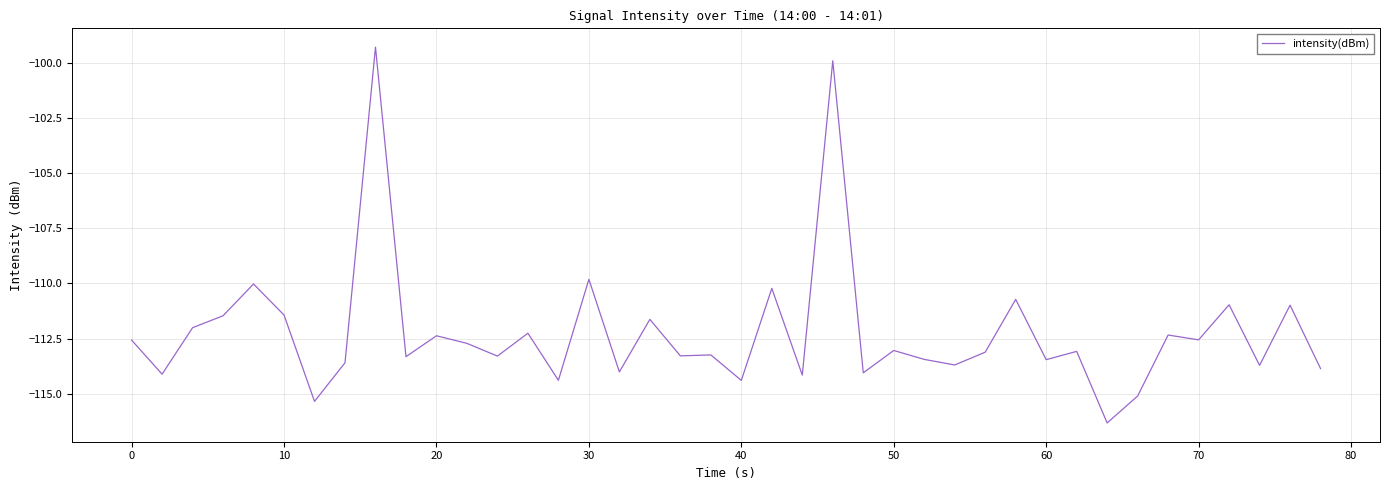

What is the difference between the maximum and minimum values?

17.1